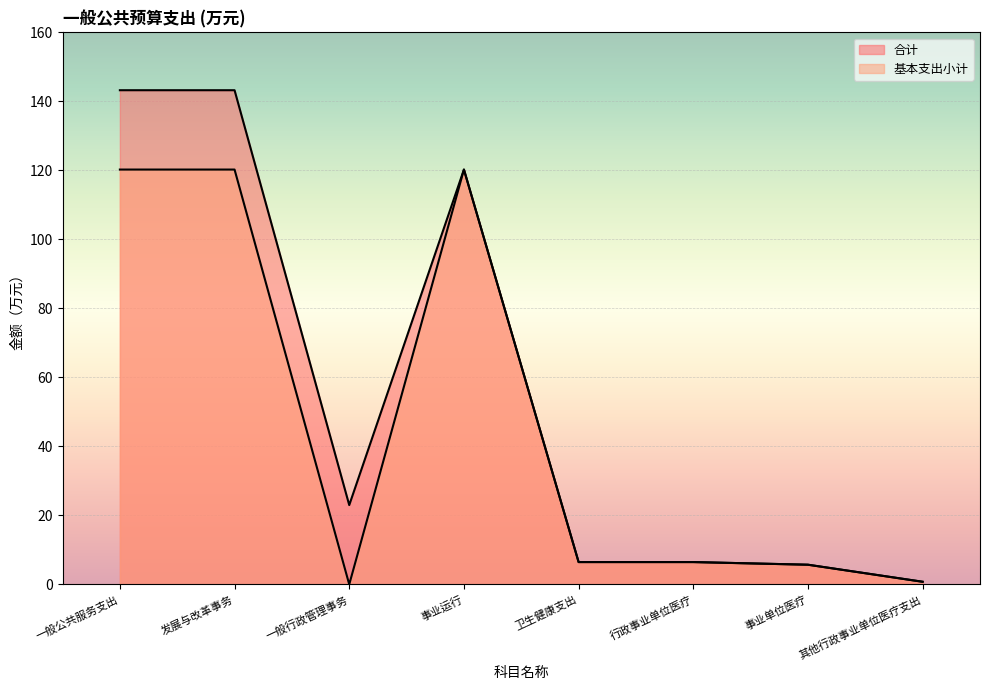

Does the chart display data point markers on the line(s)?

No